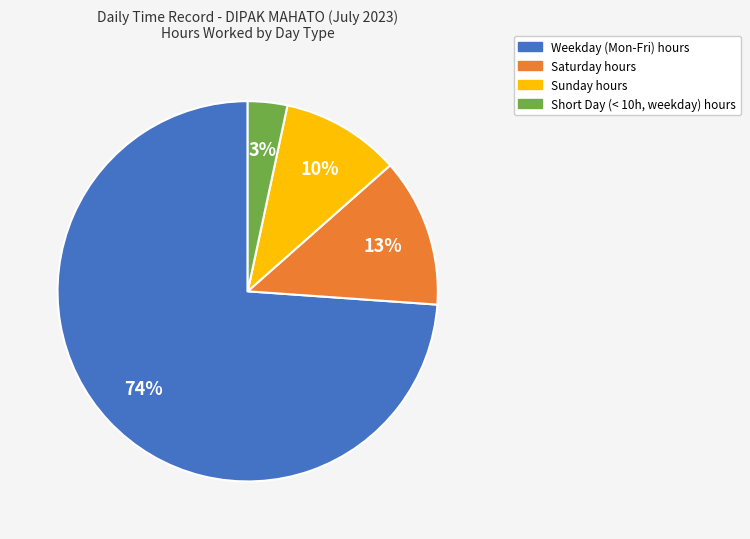

Between Short Day (< 10h, weekday) hours and Saturday hours, which is larger?

Saturday hours